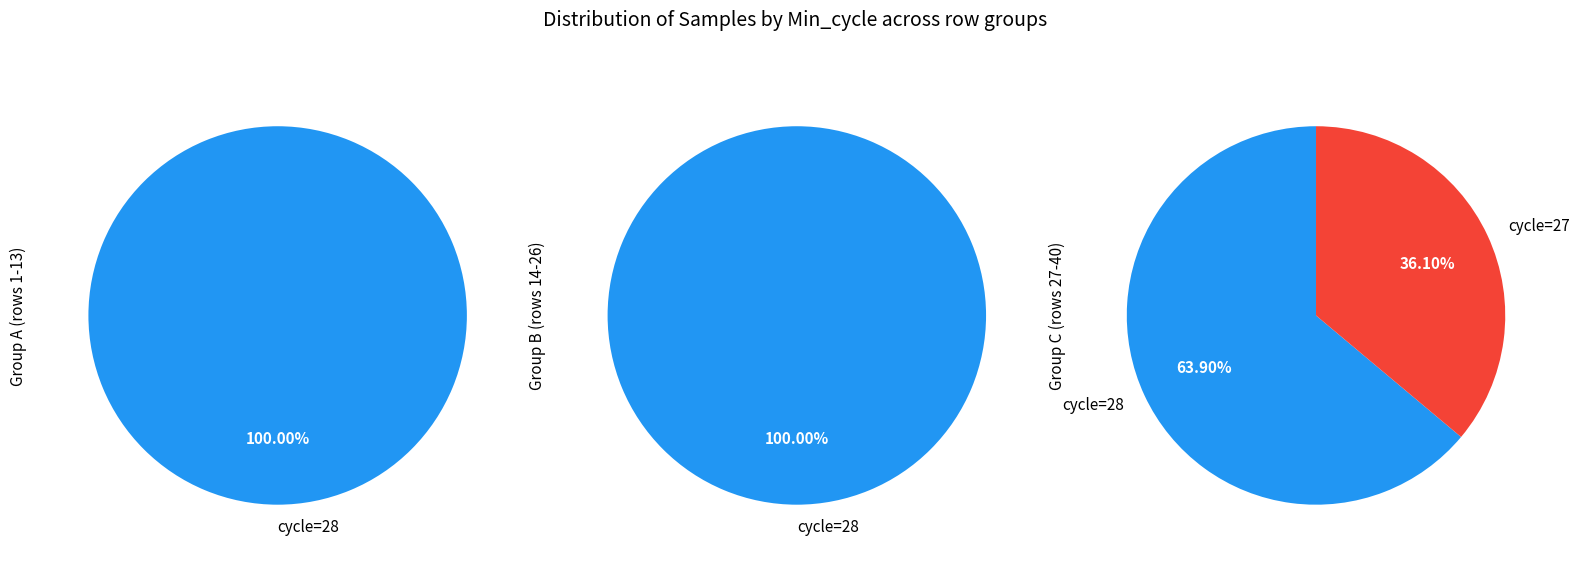

The 28 slice represents 1% of the pie. True or false?

False